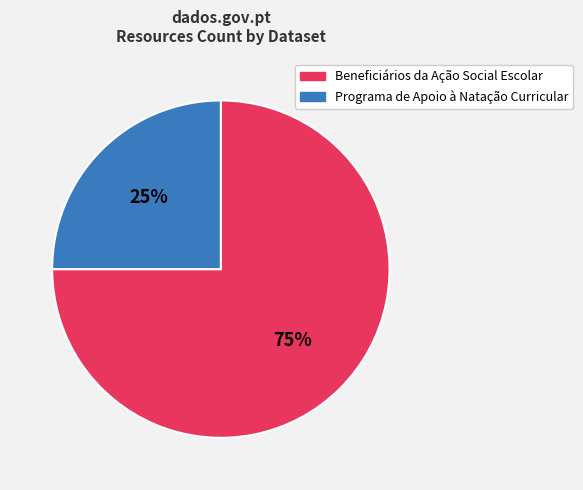

What percentage is the Programa de Apoio à Natação Curricular slice, to the nearest percent?

25%